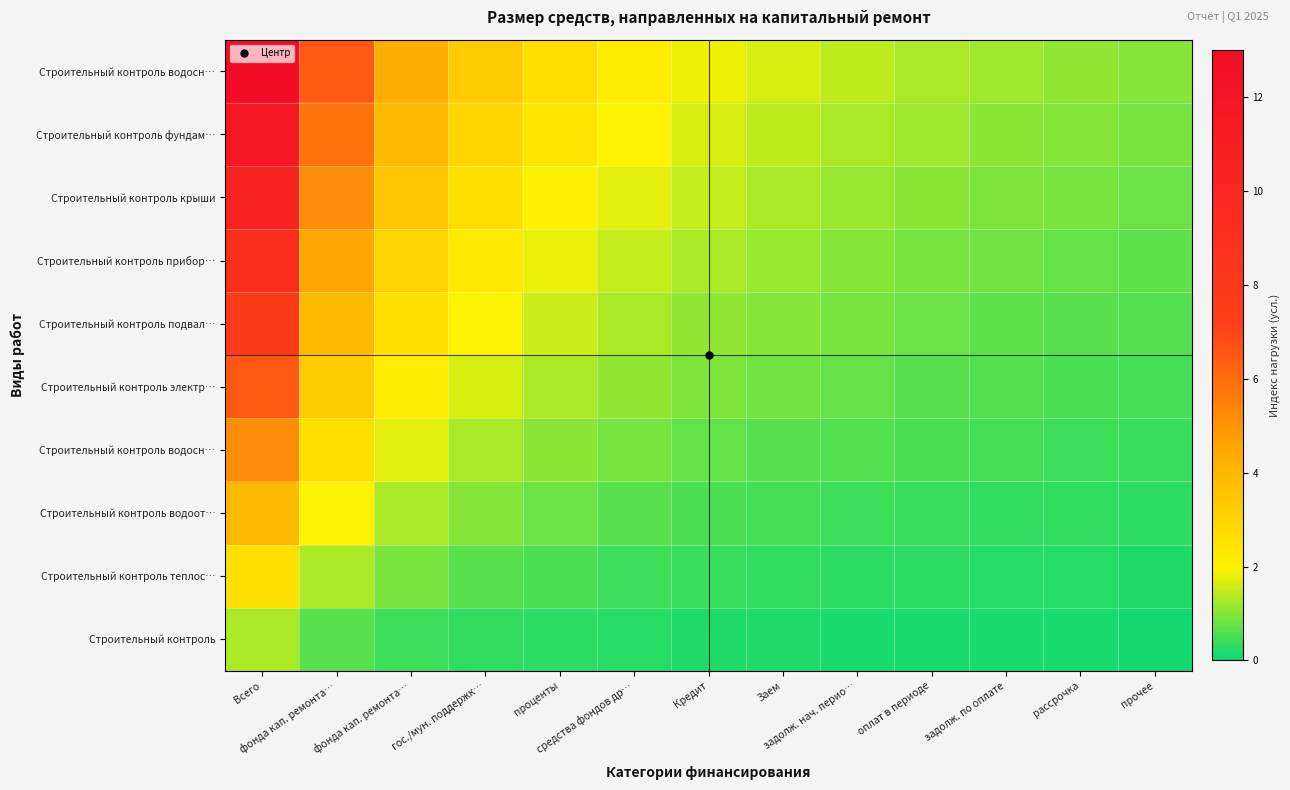

Which label corresponds to the largest value in the chart?

Всего